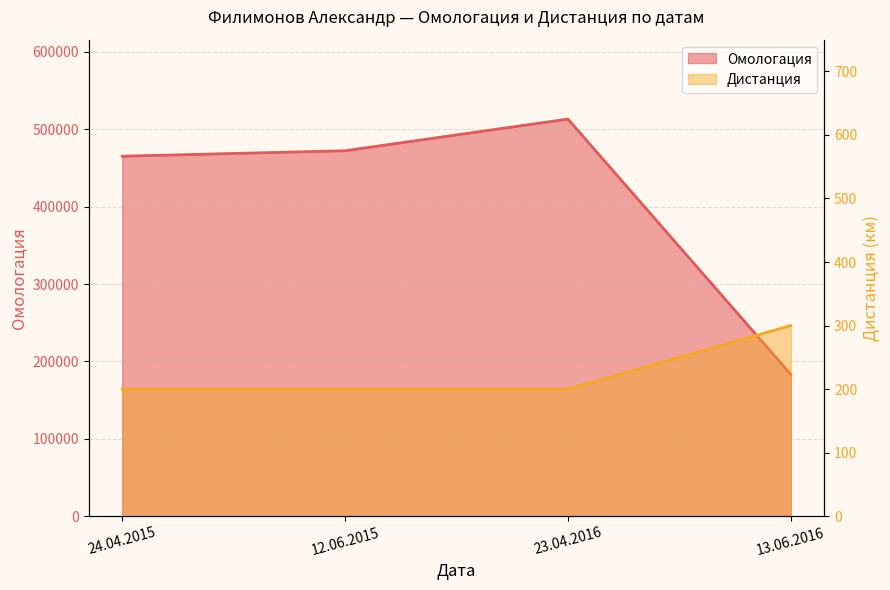

What value does the Омологация series have at 12.06.2015?

472308